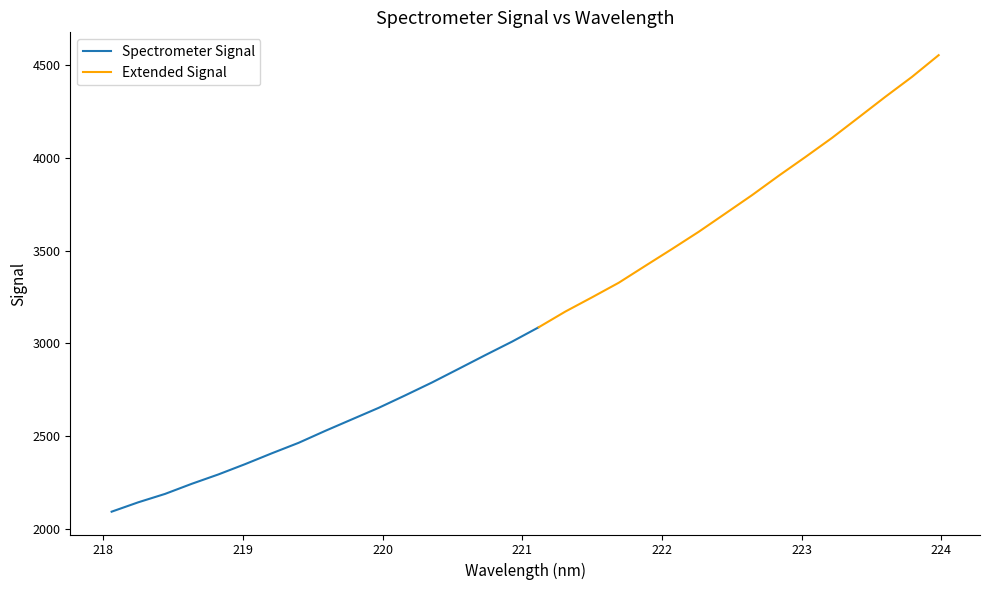

List the labels in order of value, largest first.

223.9802, 223.7895, 223.5987, 223.408, 223.2172, 223.0264, 222.8355, 222.6447, 222.4538, 222.263, 222.0721, 221.8812, 221.6902, 221.4993, 221.3083, 221.1174, 220.9264, 220.7354, 220.5444, 220.3533, 220.1623, 219.9712, 219.7801, 219.589, 219.3979, 219.2067, 219.0156, 218.8244, 218.6332, 218.442, 218.2508, 218.0596